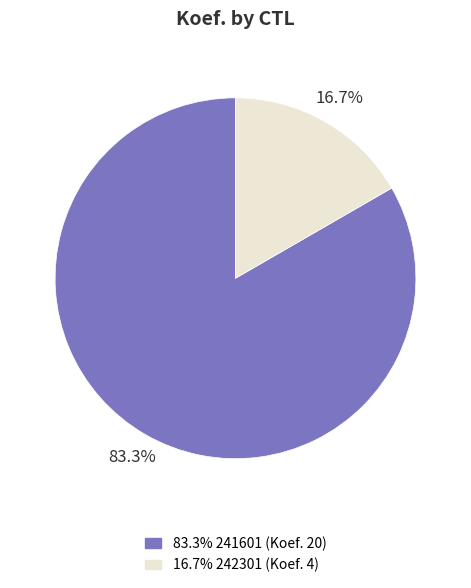

Is there a majority slice in this chart?

Yes